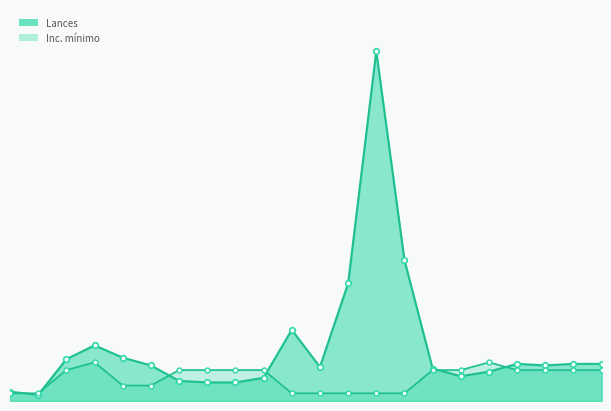

How many series are shown in this chart?

2